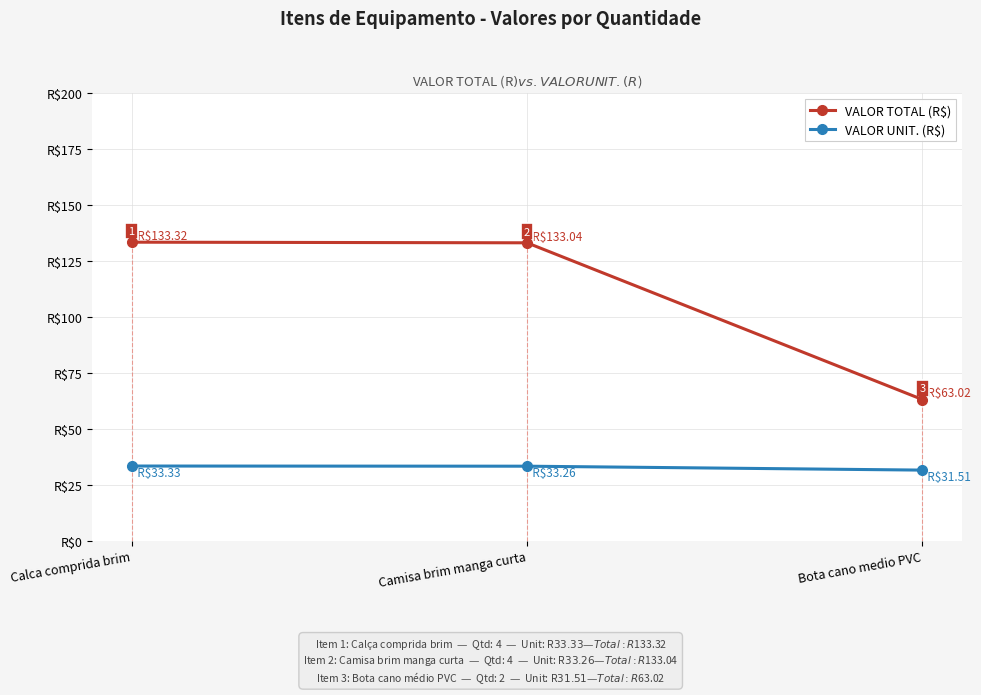

Is this an area chart (filled region under the line)?

No